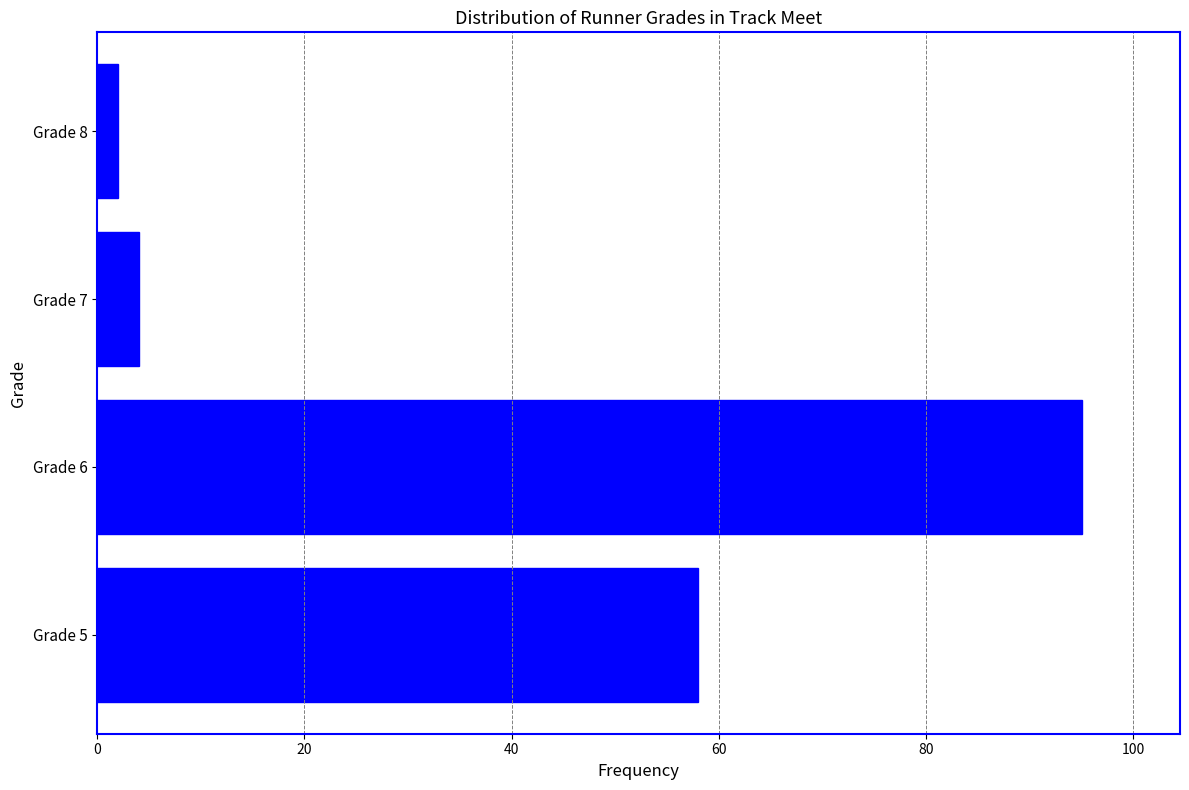

Reading top to bottom, list all the values displayed in this chart.

2	4	95	58